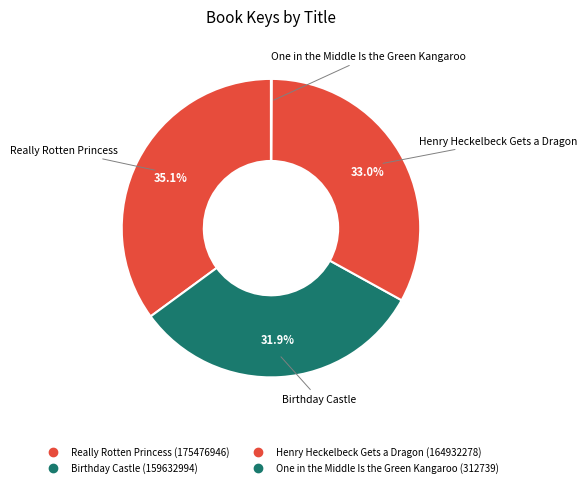

Which category has the smallest portion of the pie?

One in the Middle Is the Green Kangaroo